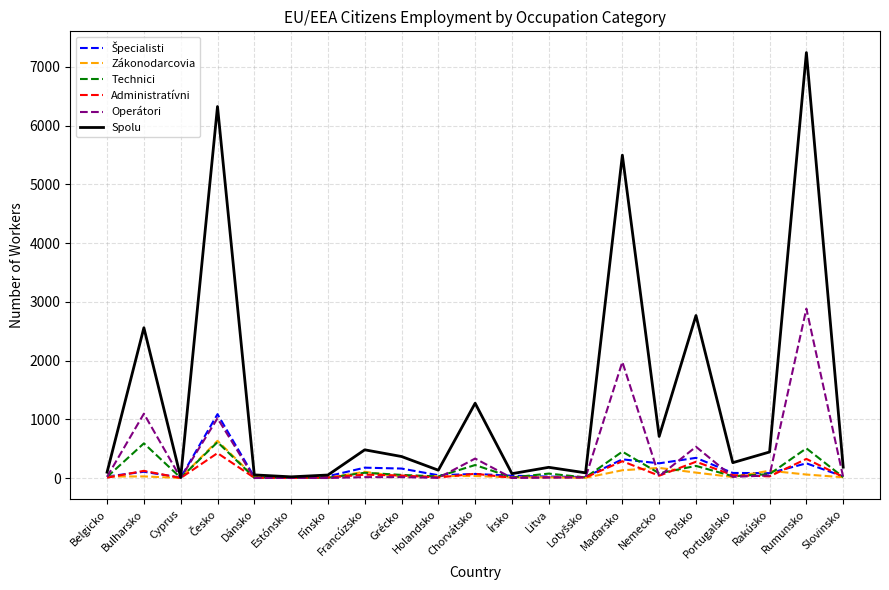

At which category is the sum across all series the highest?

Rumunsko